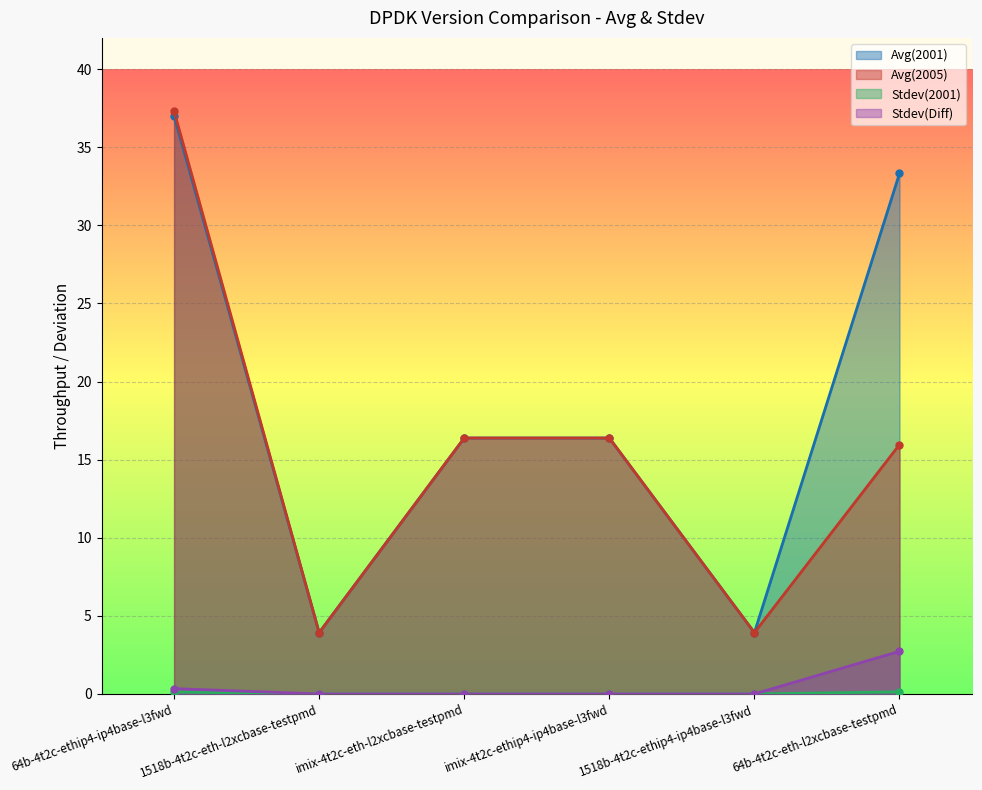

How many Stdev(Diff) values are between 0 and 1?

5